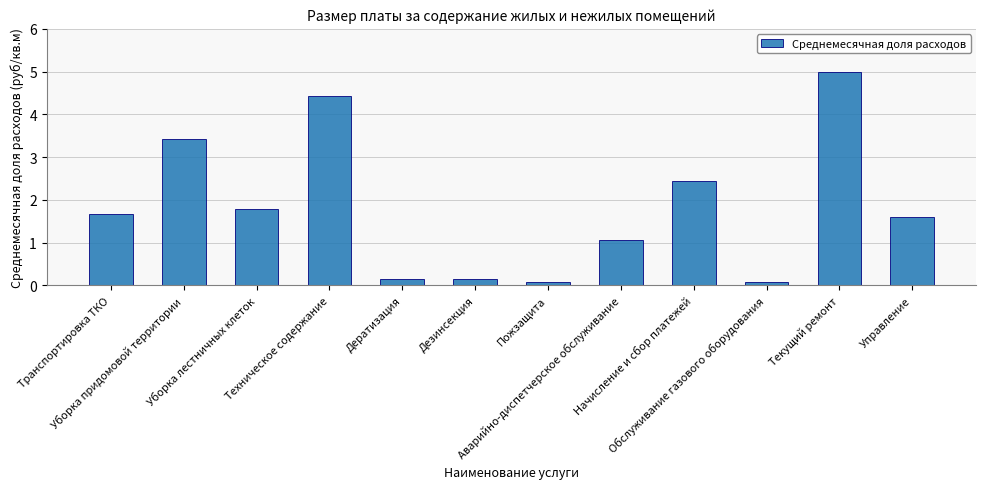

What is the label of the 4th bar from the right?

Начисление и сбор платежей